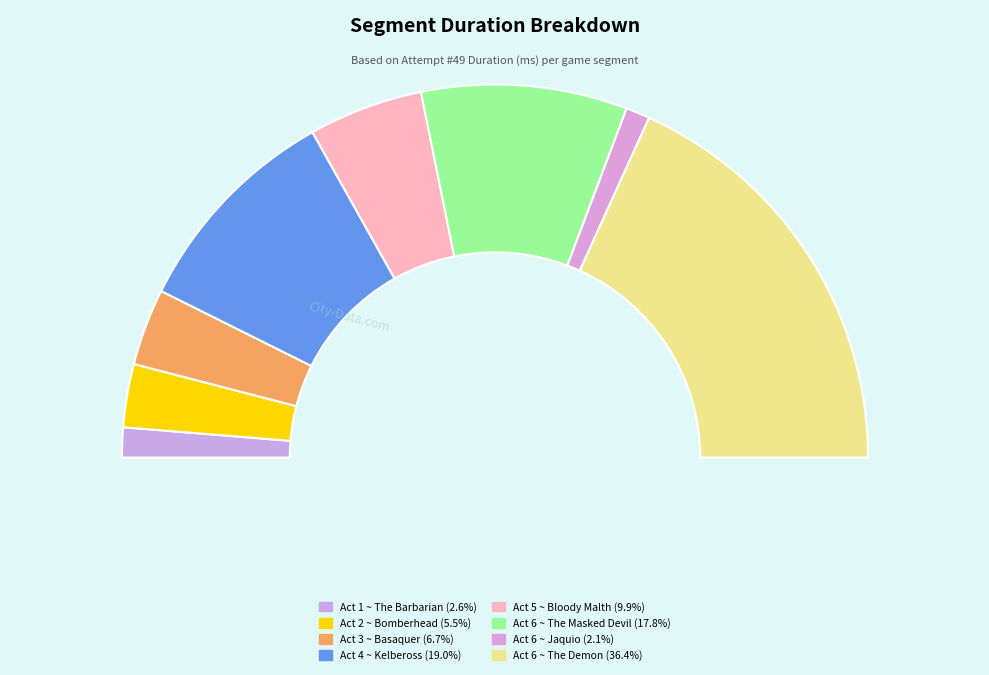

What percentage do Act 3 ~ Basaquer and Act 6 ~ Jaquio together represent?

8.7%